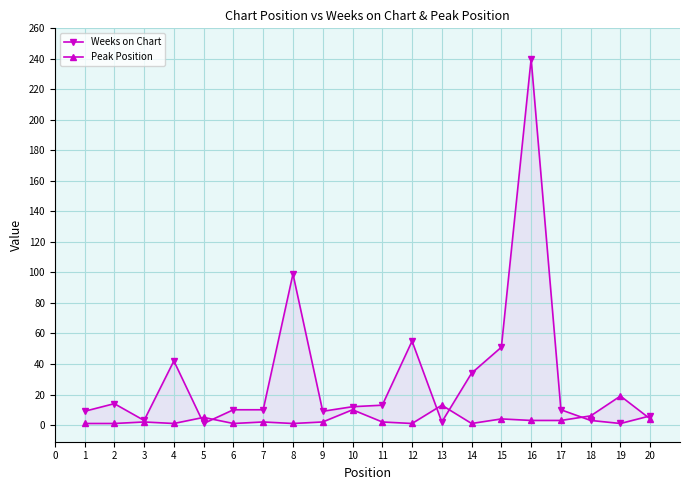

Does the chart have visible grid lines?

Yes